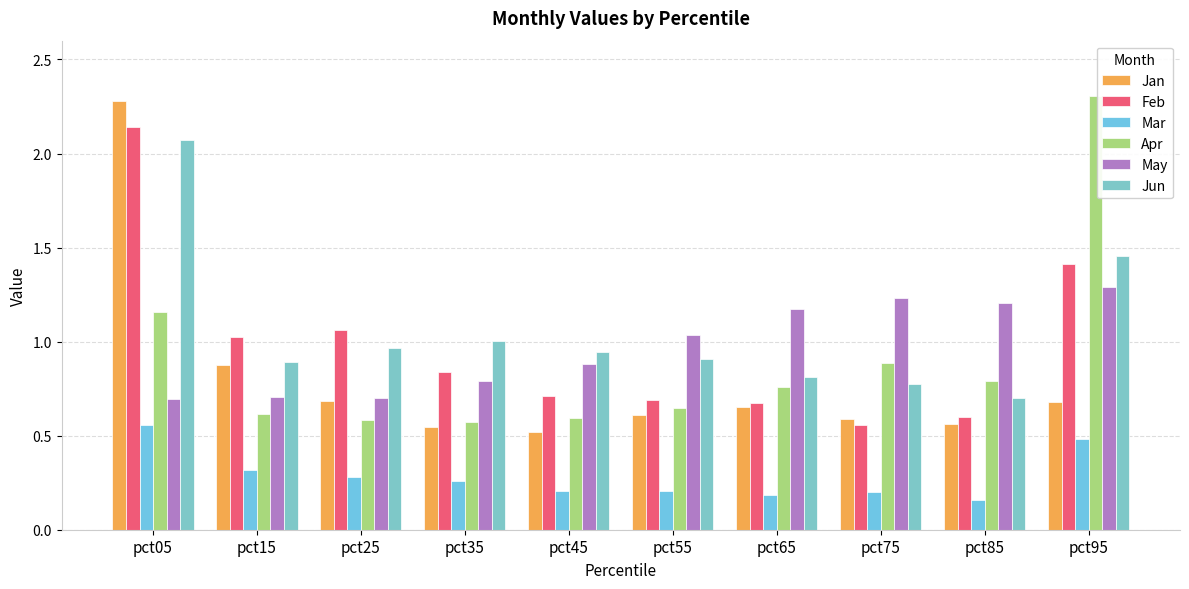

What is the smallest value displayed?

0.2